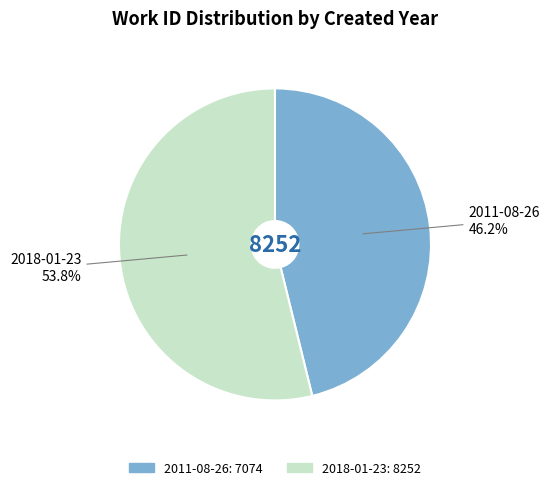

Does 2018-01-23 account for over 50% of the chart?

Yes